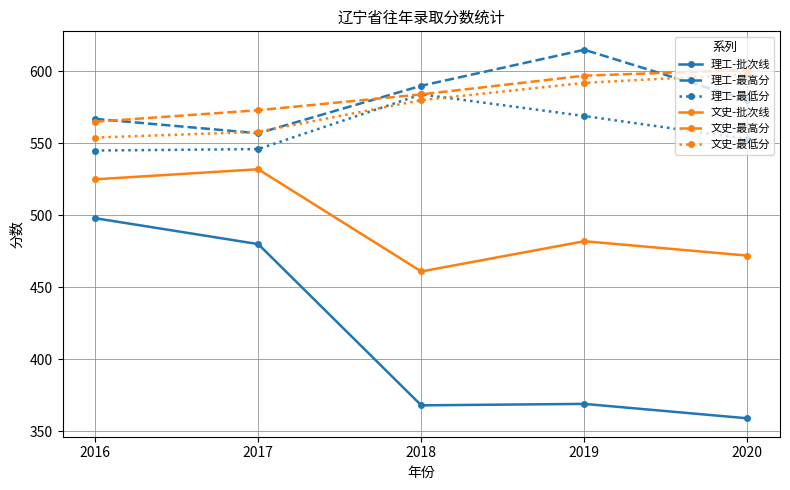

Count the number of categories in the chart.

5